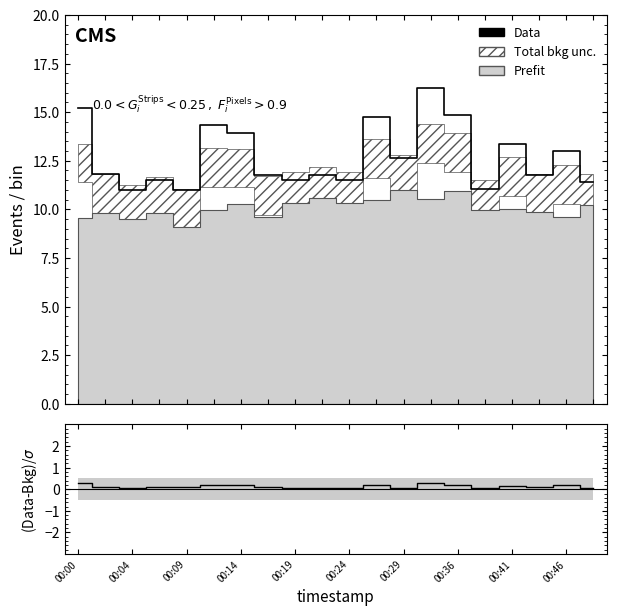

Reading left to right, extract all data points from this chart.

Data: 15.2	11.8	11.0	11.5	11.0	14.3	13.9	11.8	11.5	11.8	11.5	14.7	12.6	16.2	14.9	11.1	13.4	11.8	13.0	11.4
(Data-Bkg)/σ: 0.3	0.1	0.1	0.1	0.1	0.2	0.2	0.1	0.1	0.1	0.1	0.2	0.1	0.3	0.2	0.1	0.2	0.1	0.2	0.1